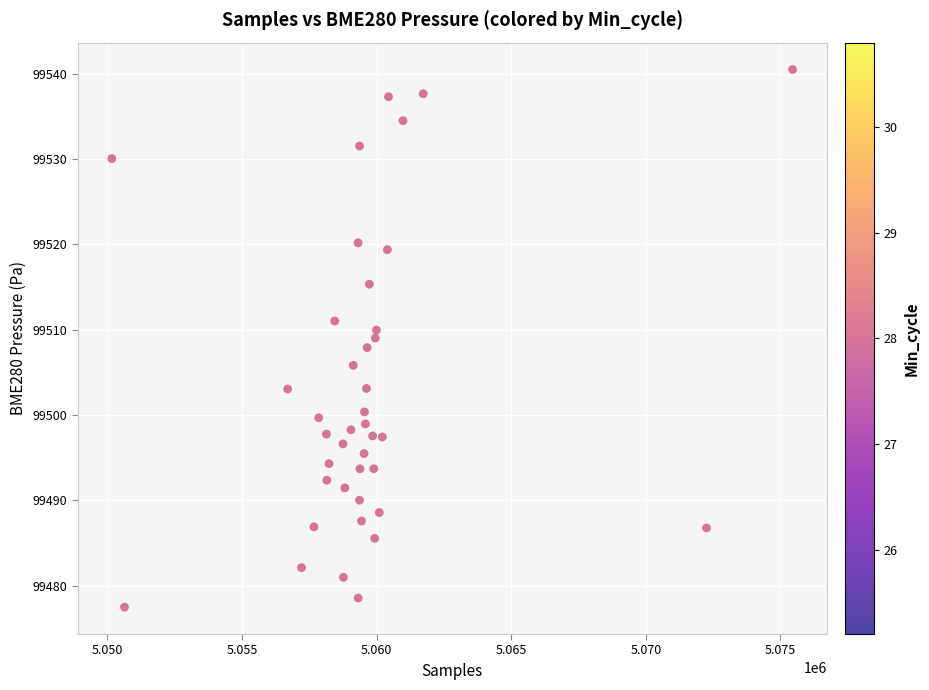

What is the range of Y values (max minus min)?

63.0